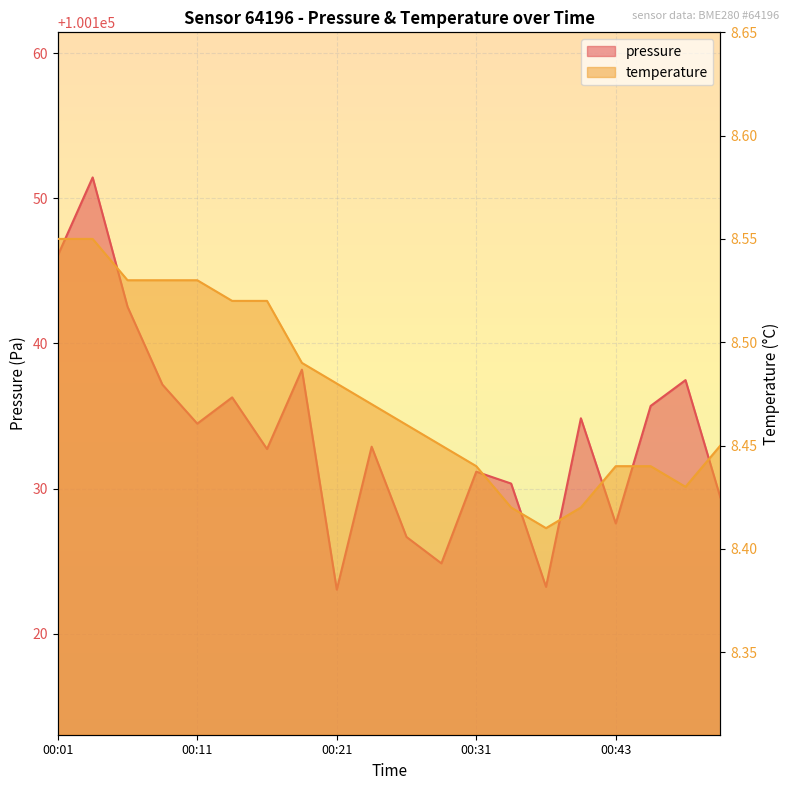

How many values in the pressure series exceed 100134?

10